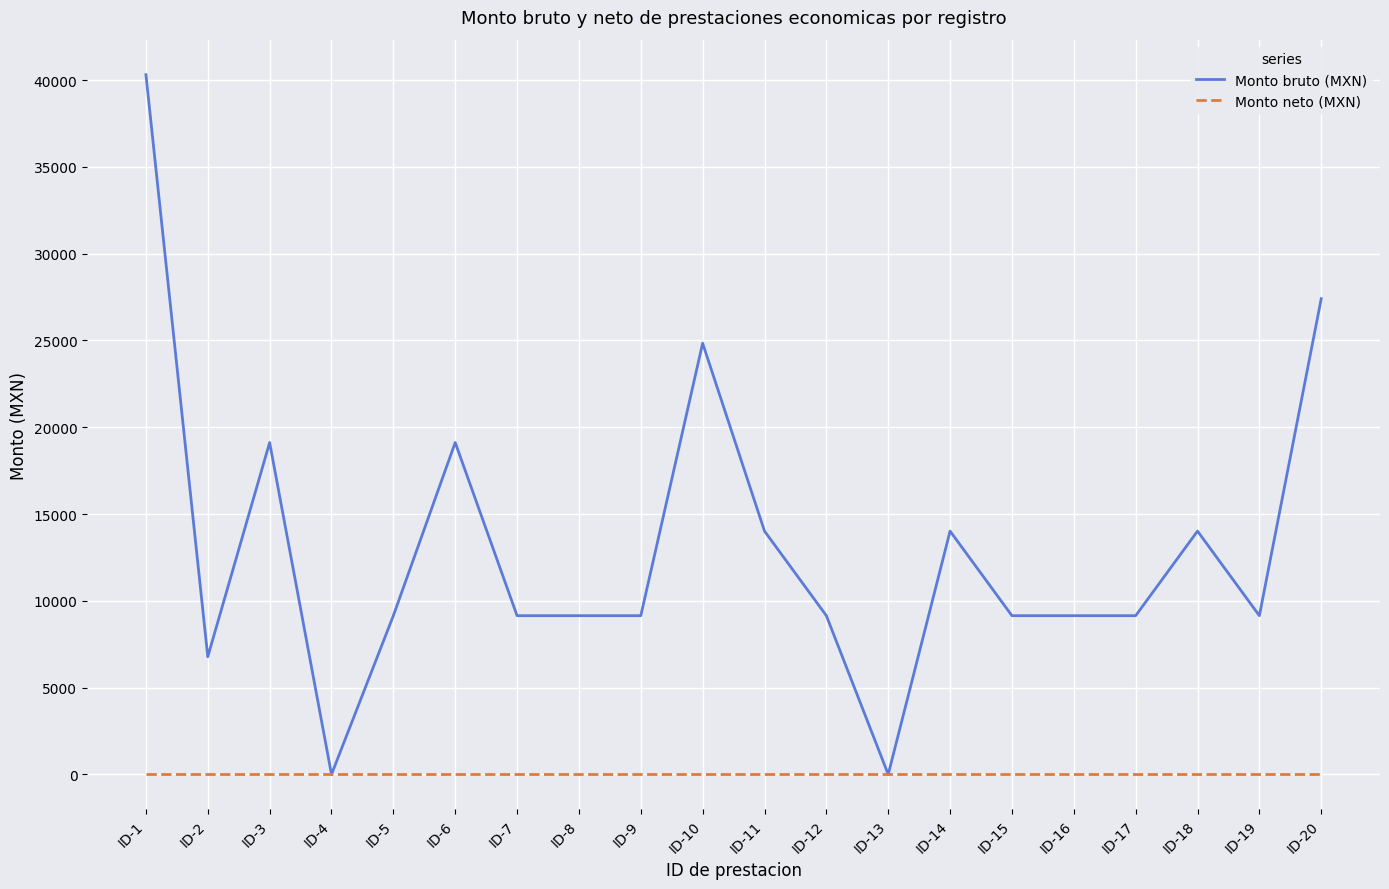

At ID-17, list the series in order from largest to smallest.

Monto bruto (MXN), Monto neto (MXN)